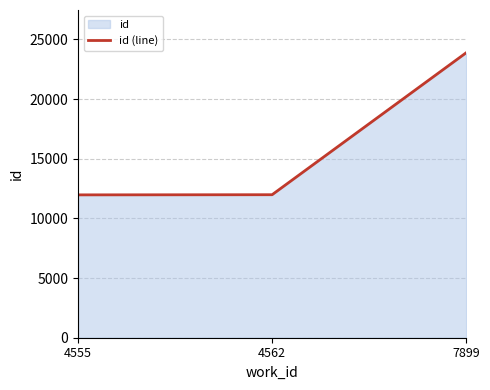

Reading right to left, transcribe all the data shown in this chart.

7899=23881	4562=11984	4555=11971